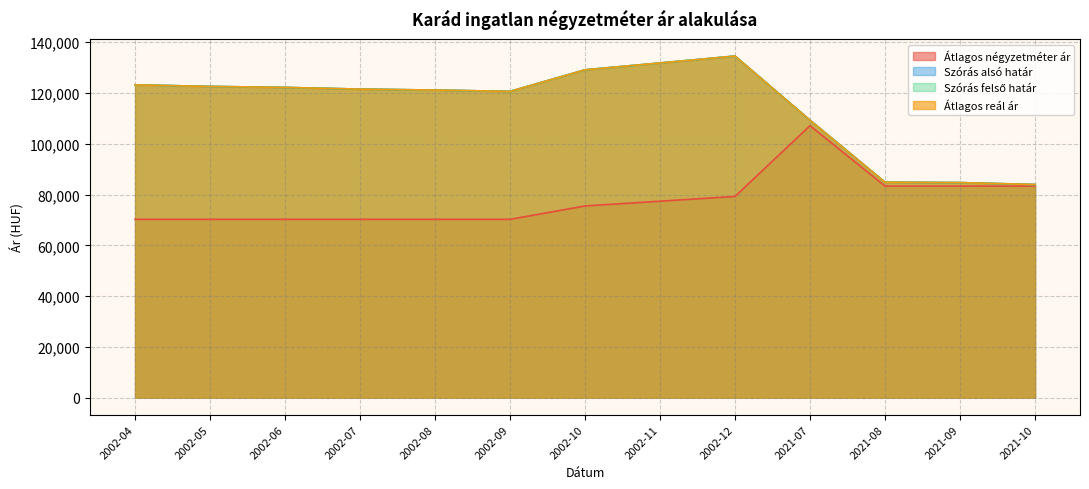

At which label does Szórás alsó határ reach its minimum?

2021-10